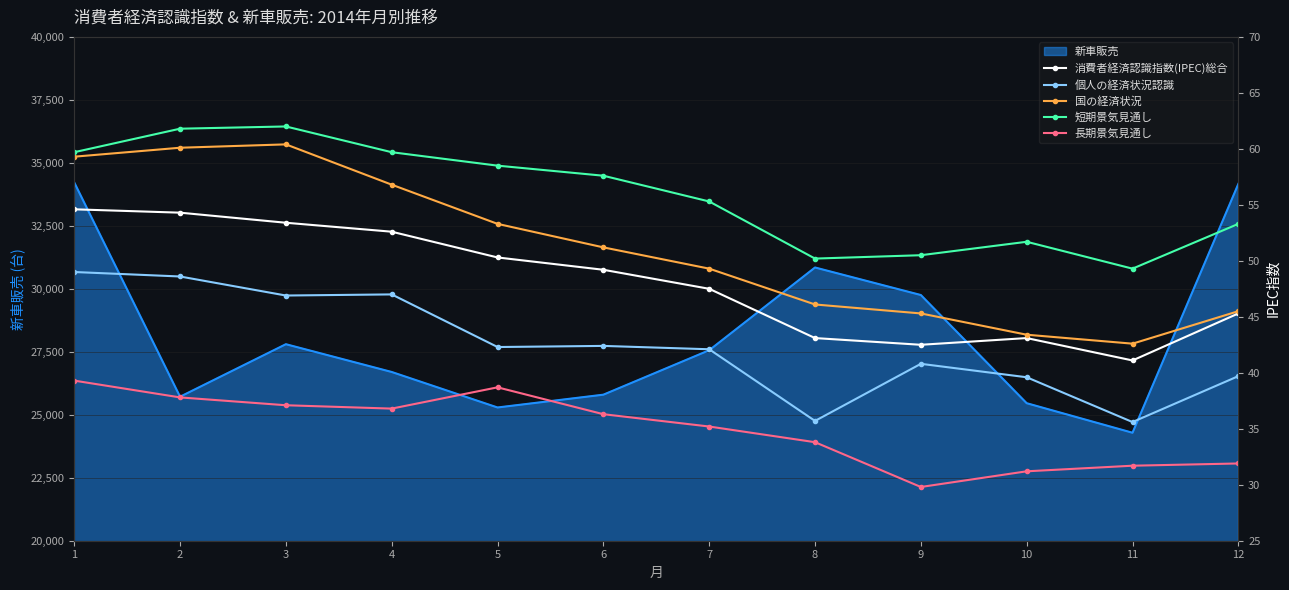

Is it true that 個人の経済状況認識 equals 42.3 at 5?

True